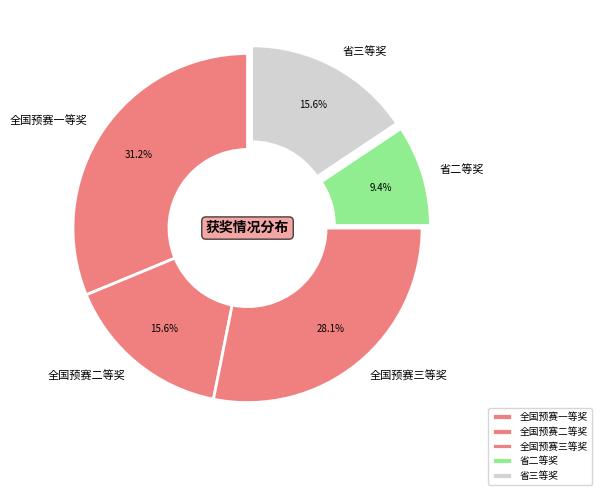

Is it true that 省三等奖 is 26% of the pie?

False